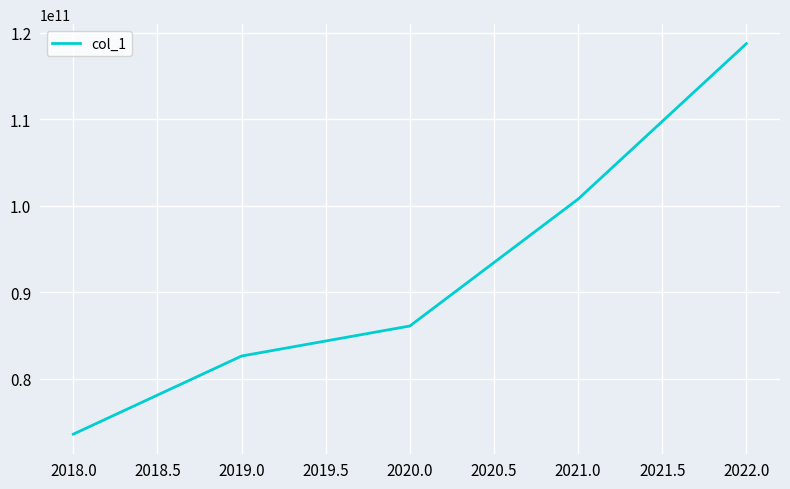

The value at 2018.0 is 73566309756. True or false?

True